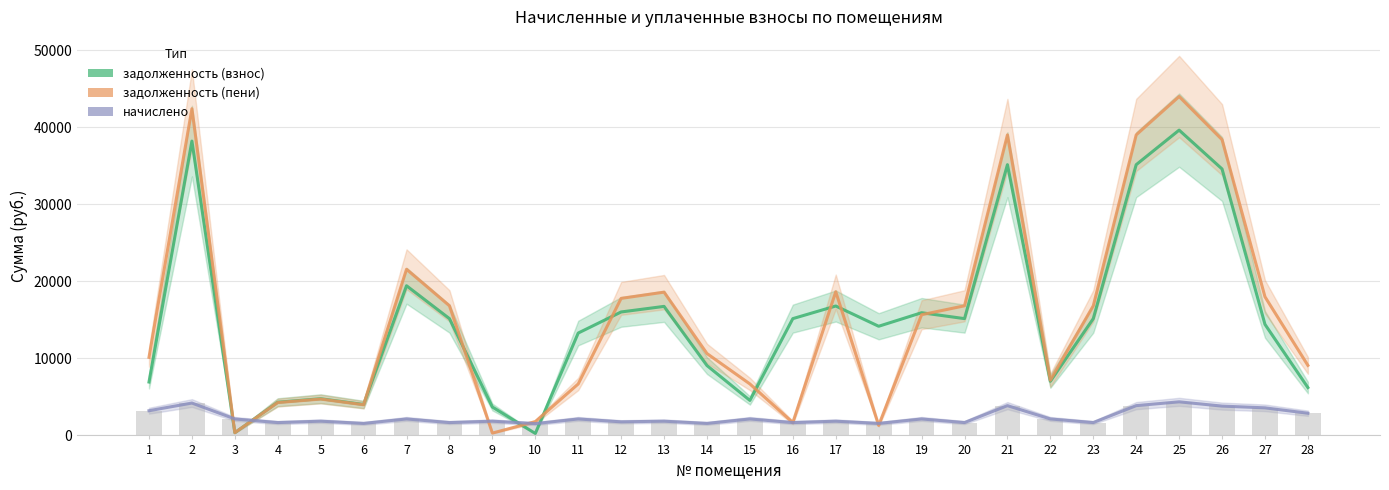

How many groups of bars are there?

28